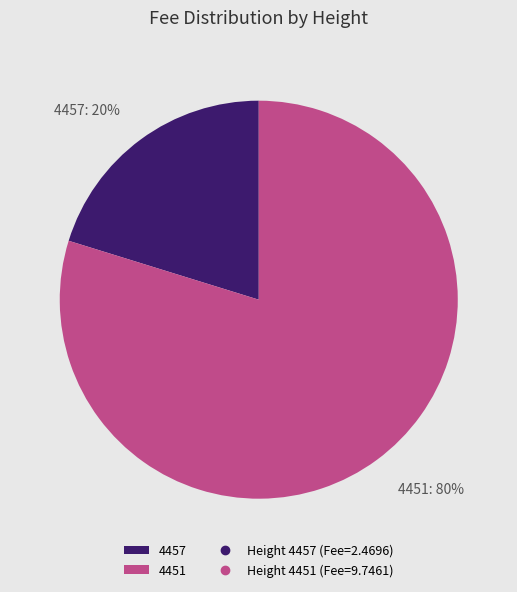

Rank the categories by value from highest to lowest.

4451, 4457